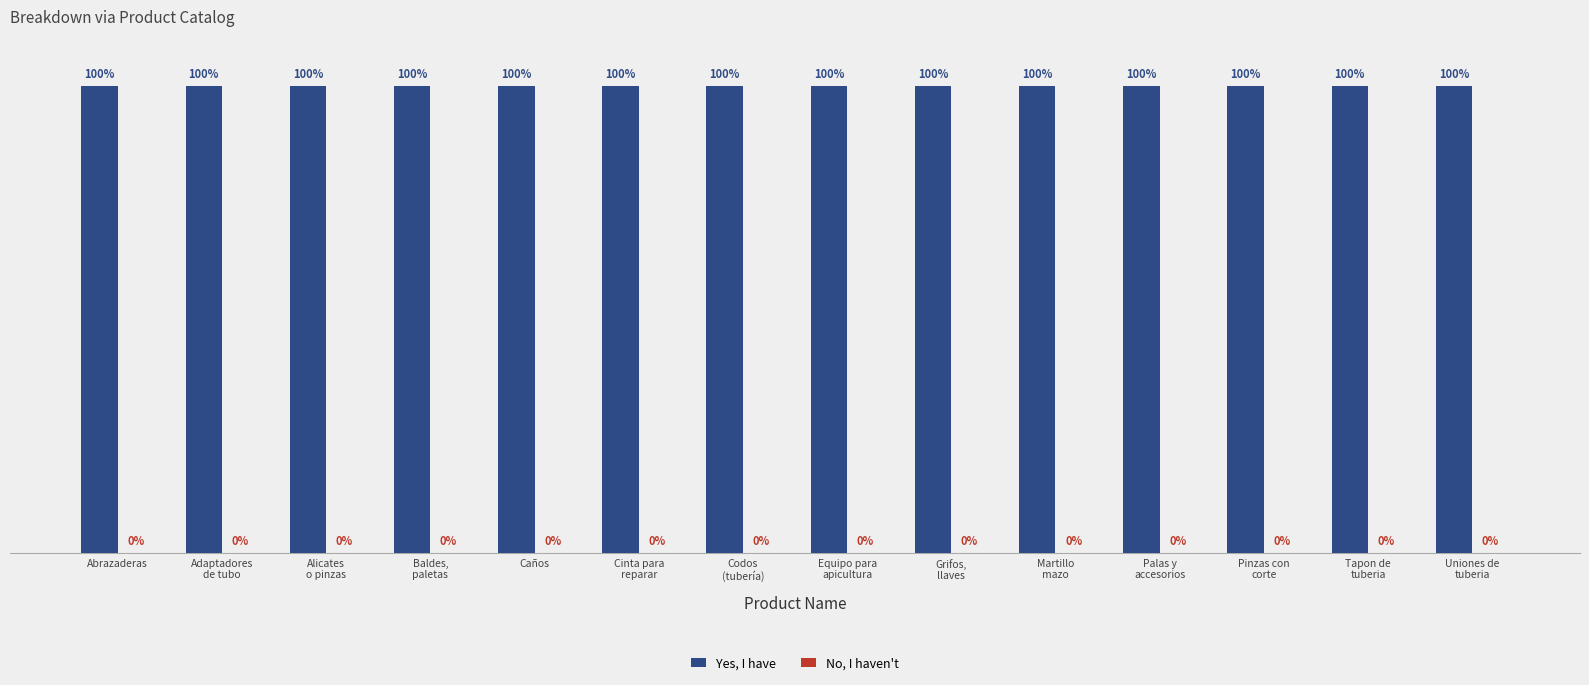

Which series has the largest total across all categories?

Yes, I have